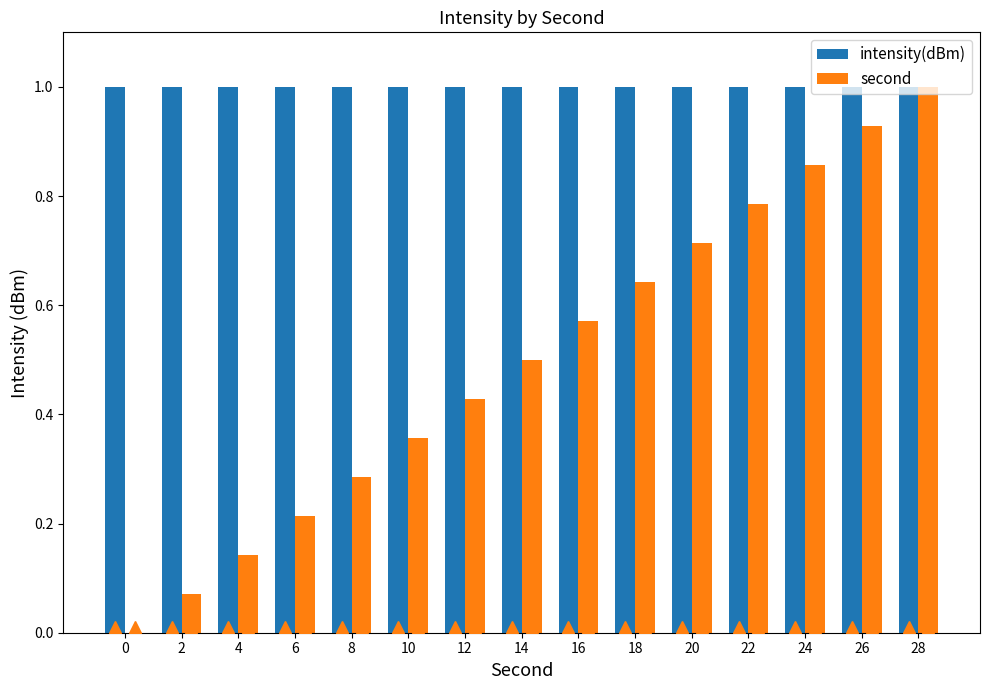

What is the sum of the intensity(dBm) values at 16 and 12?

2.0